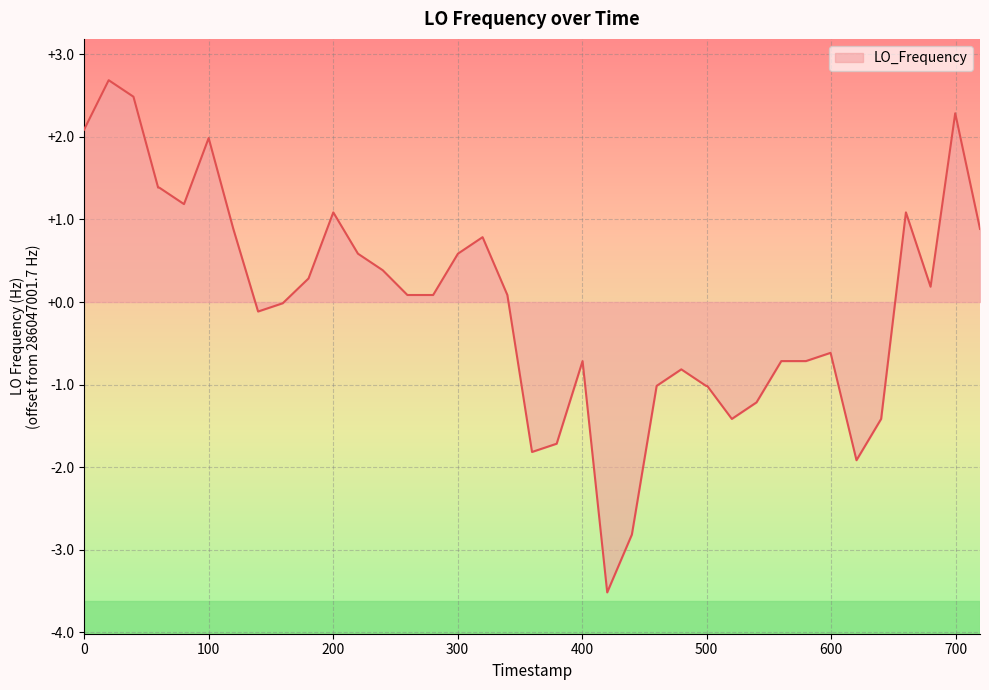

What is the difference between the maximum and minimum values?

6.2